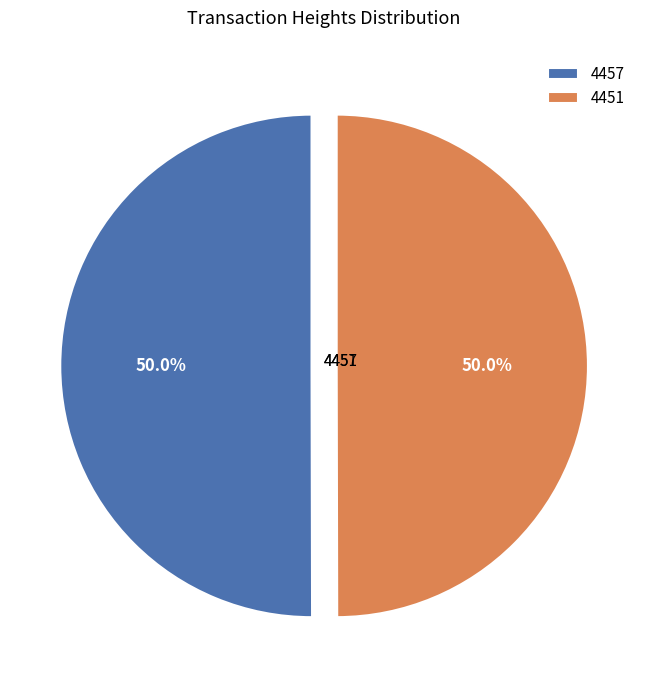

True or false: 4451 accounts for 50% of the total.

True